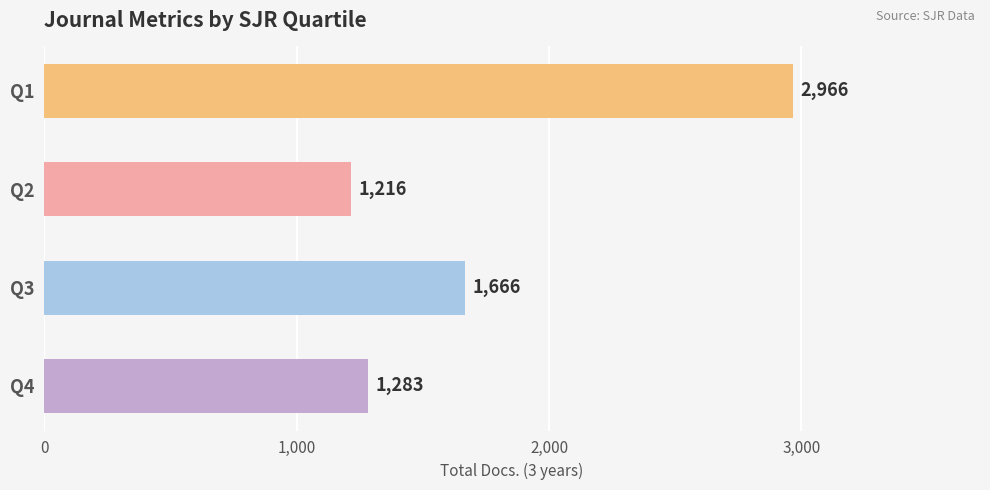

Rank the categories by value from highest to lowest.

Q1, Q3, Q4, Q2